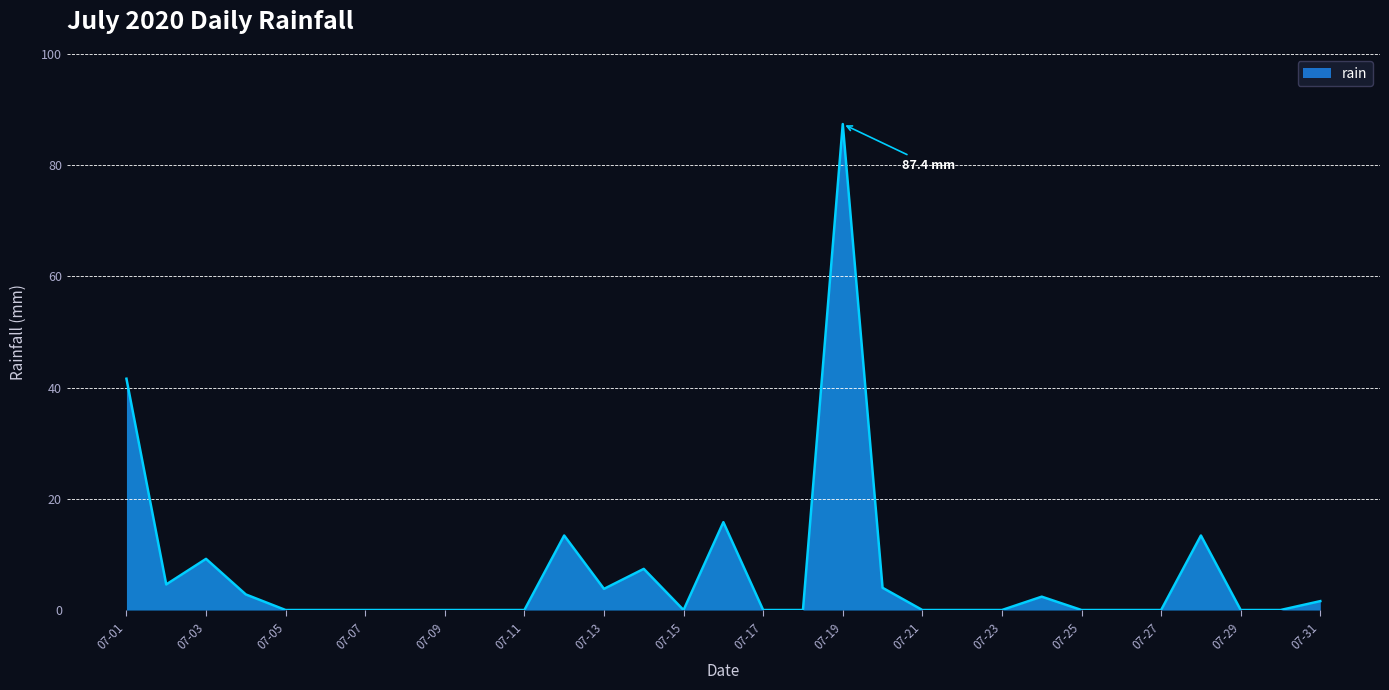

What is the sum of all values?

207.4